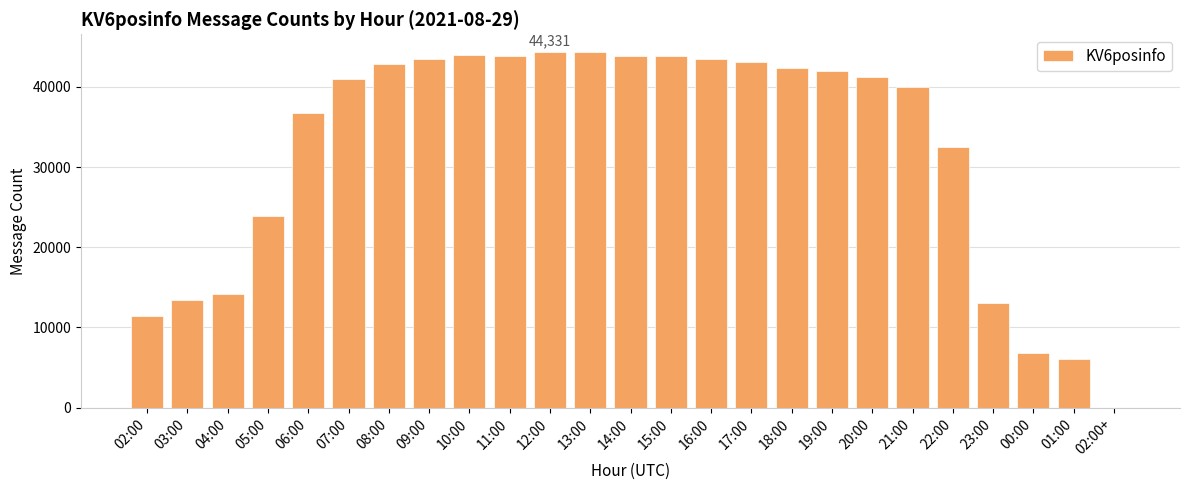

What is the sum of all values?

801337